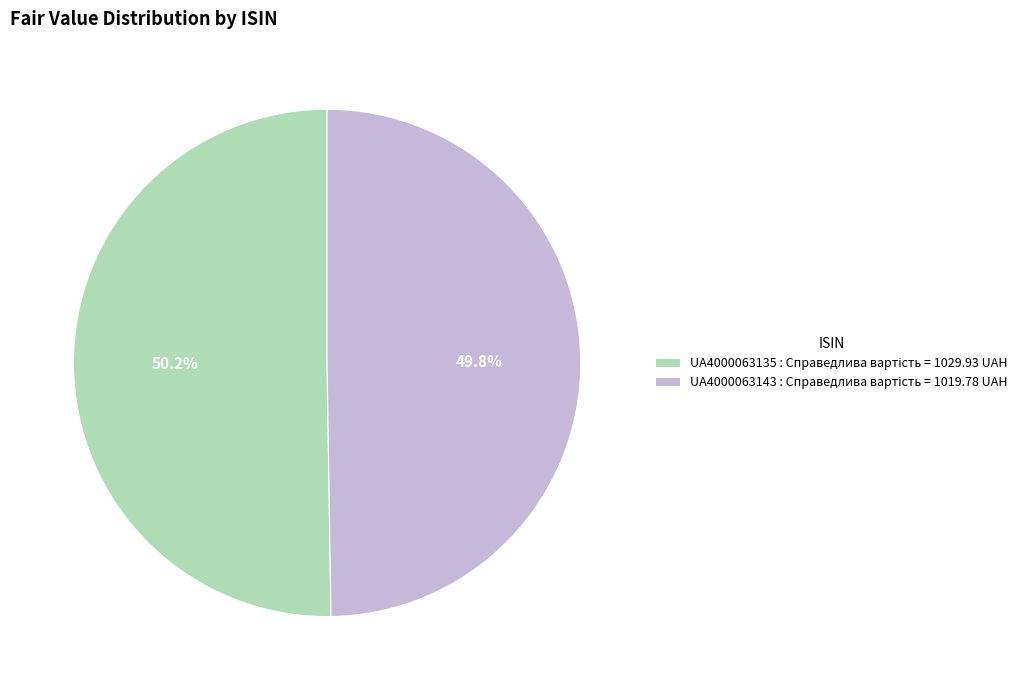

To the nearest percent, what is the combined percentage of UA4000063143 and UA4000063135?

100%